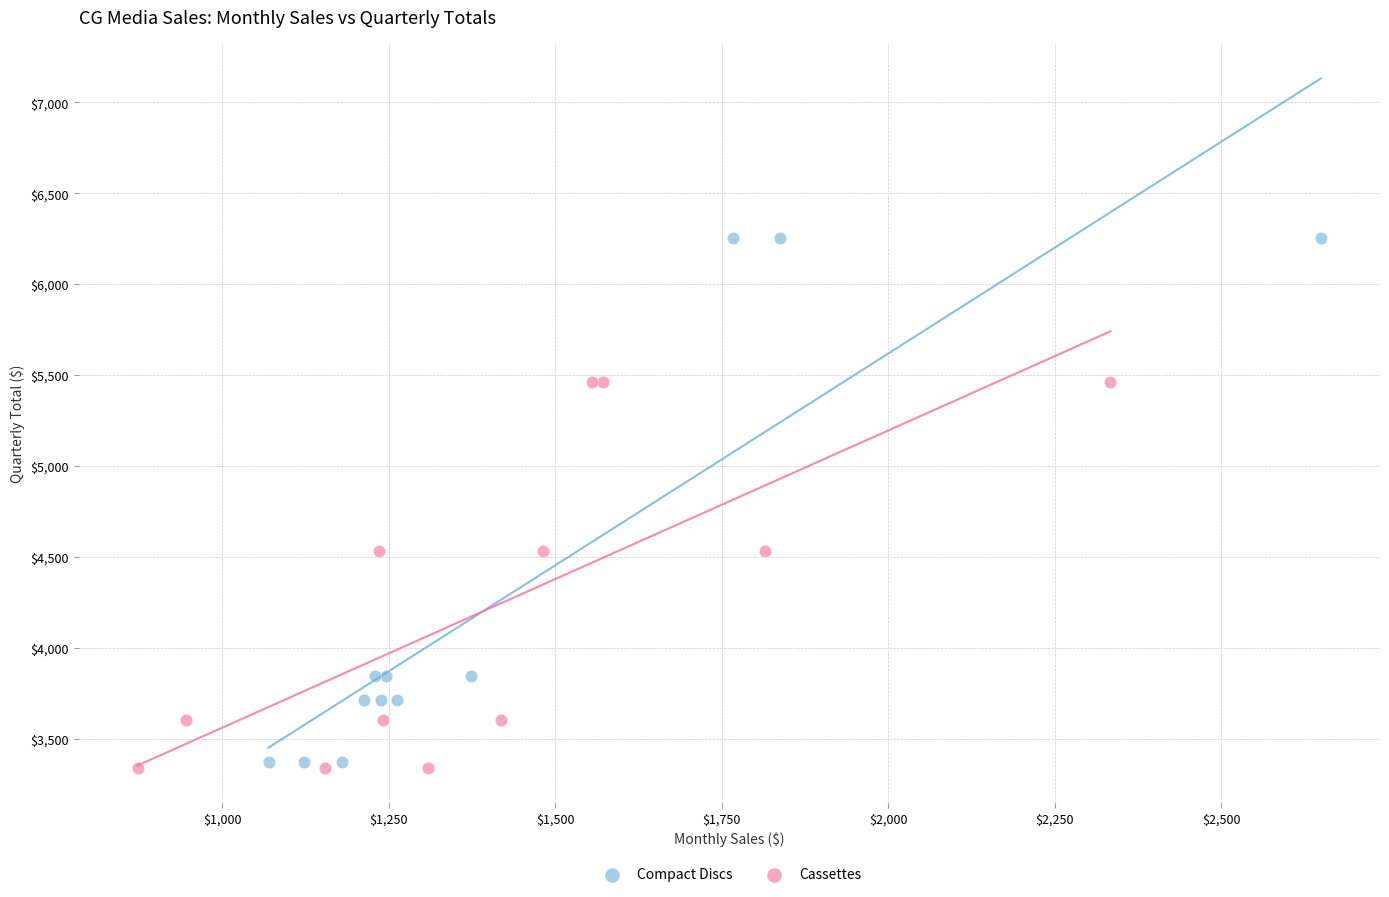

Which series has the widest spread of Y values?

Compact Discs